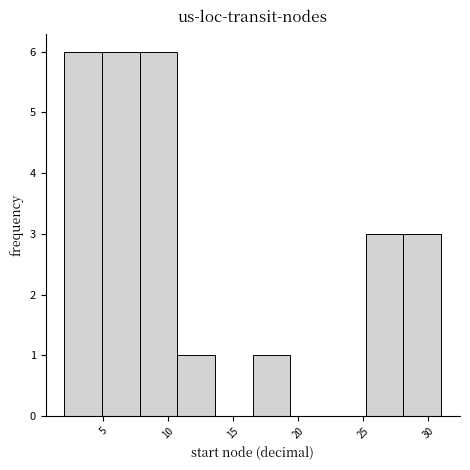

Reading left to right, transcribe this chart: for each bar, give the range it covers on the x-axis and its height. Neither the bar edges nor the heights are printed on the chart, so give them approximately, as read against the axes.

2.0 to 4.9: 6
4.9 to 7.8: 6
7.8 to 10.7: 6
10.7 to 13.6: 1
13.6 to 16.5: 0
16.5 to 19.4: 1
19.4 to 22.3: 0
22.3 to 25.2: 0
25.2 to 28.1: 3
28.1 to 31.0: 3